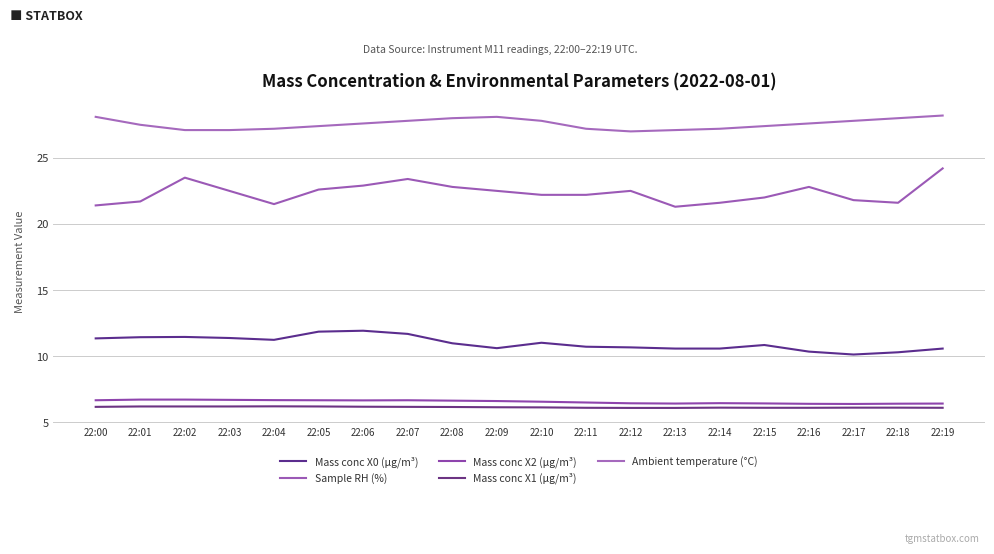

Which label corresponds to the smallest value in the chart?

22:12